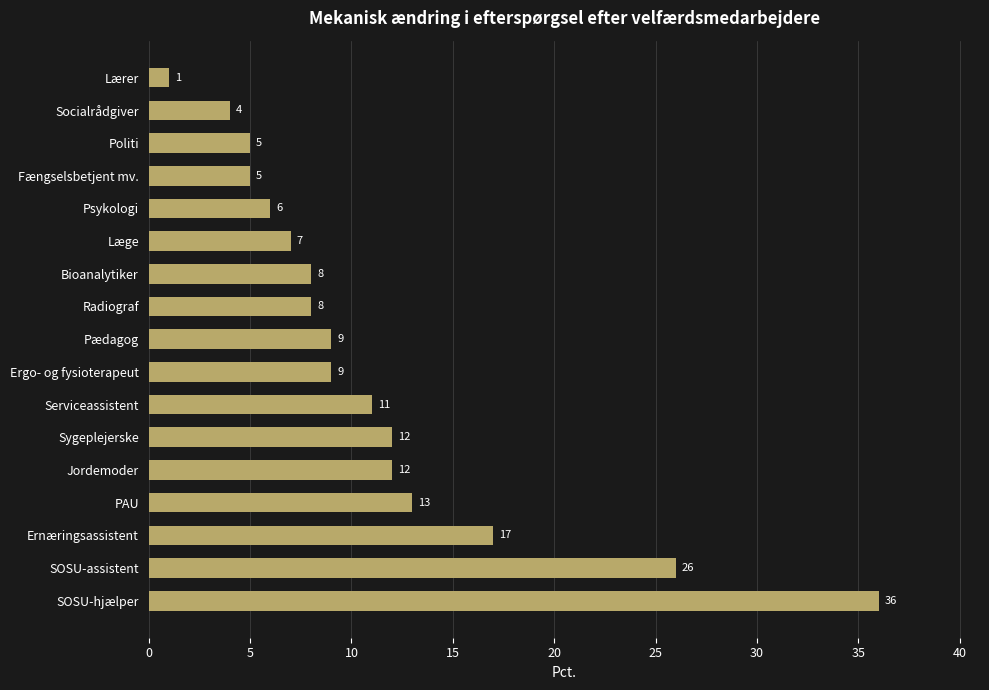

What is the label of the 7th bar from the bottom?

Serviceassistent